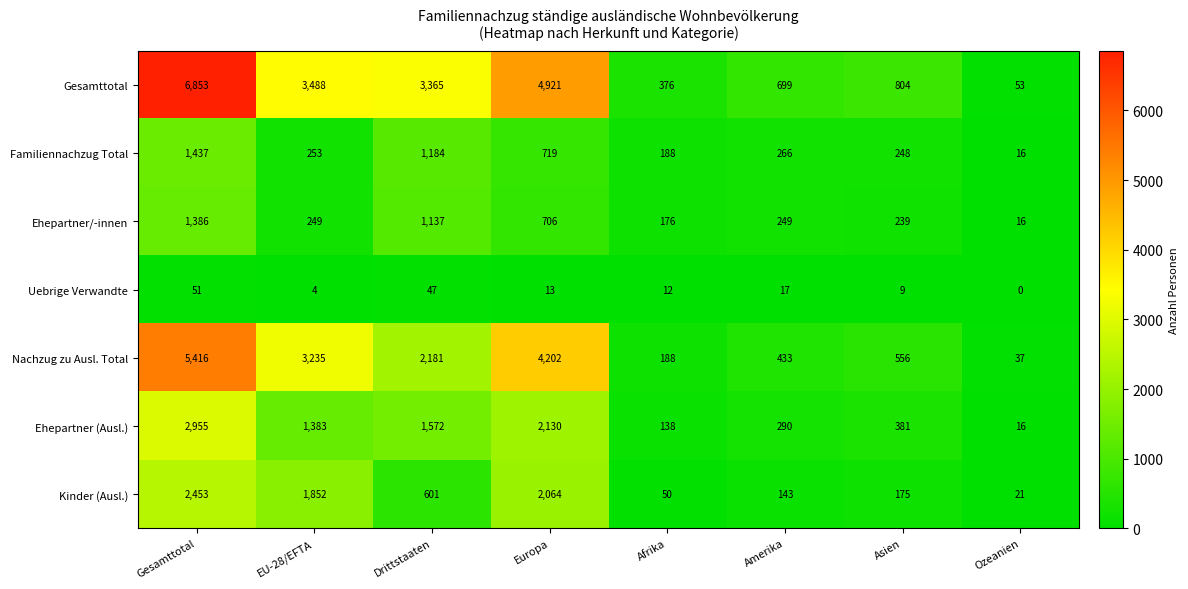

At which category does the chart reach its peak across all series?

Gesamttotal